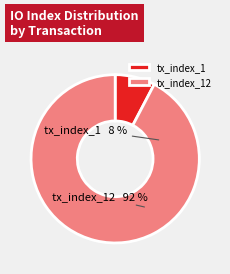

Rank the categories by value from lowest to highest.

tx_index_1, tx_index_12